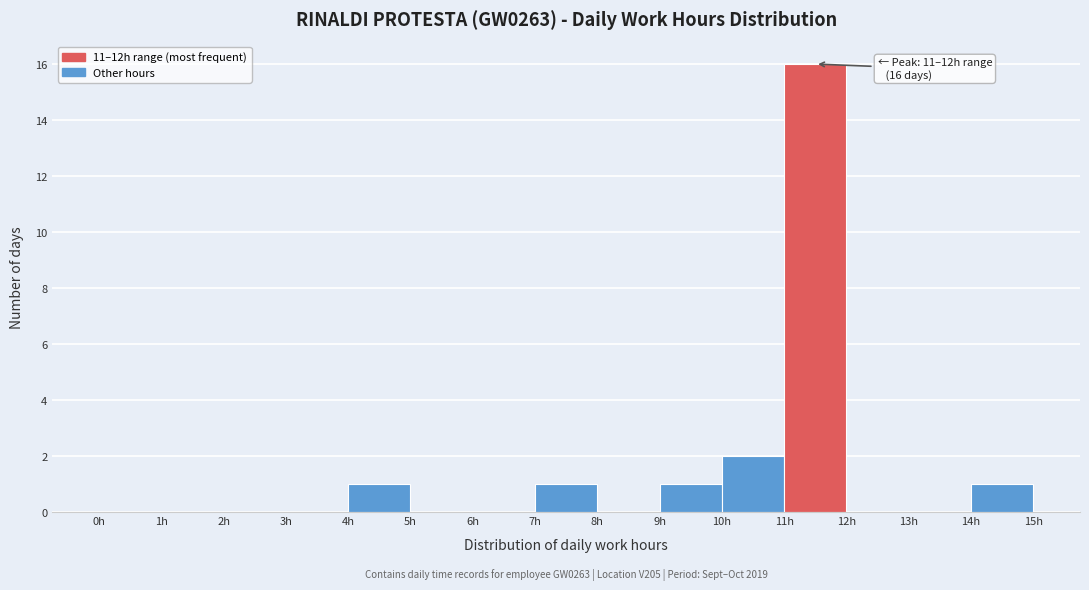

Over which range of the x-axis is the bar tallest?

11 to 12